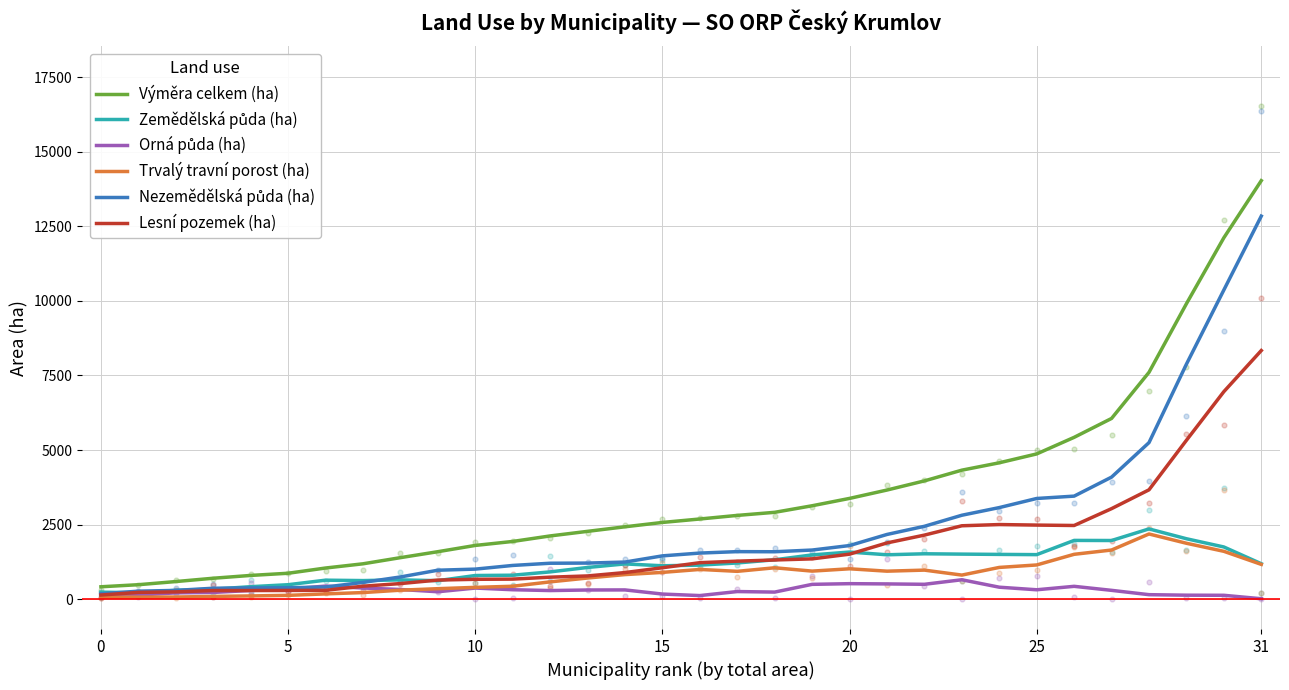

Which series has the largest total across all categories?

Výměra celkem (ha)